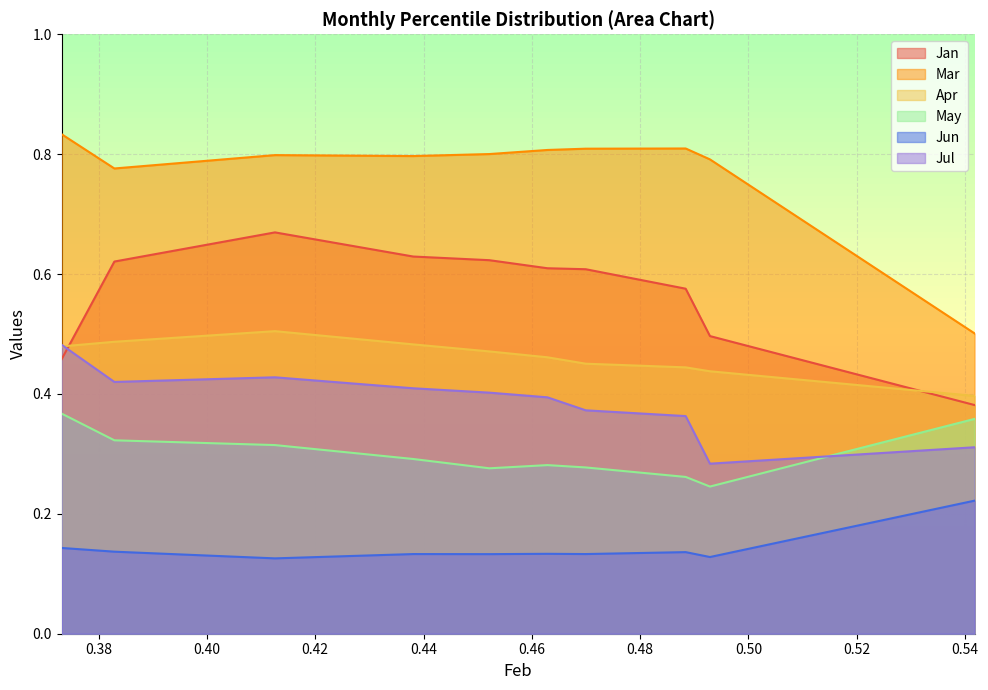

What is the maximum value shown in the chart?

0.8